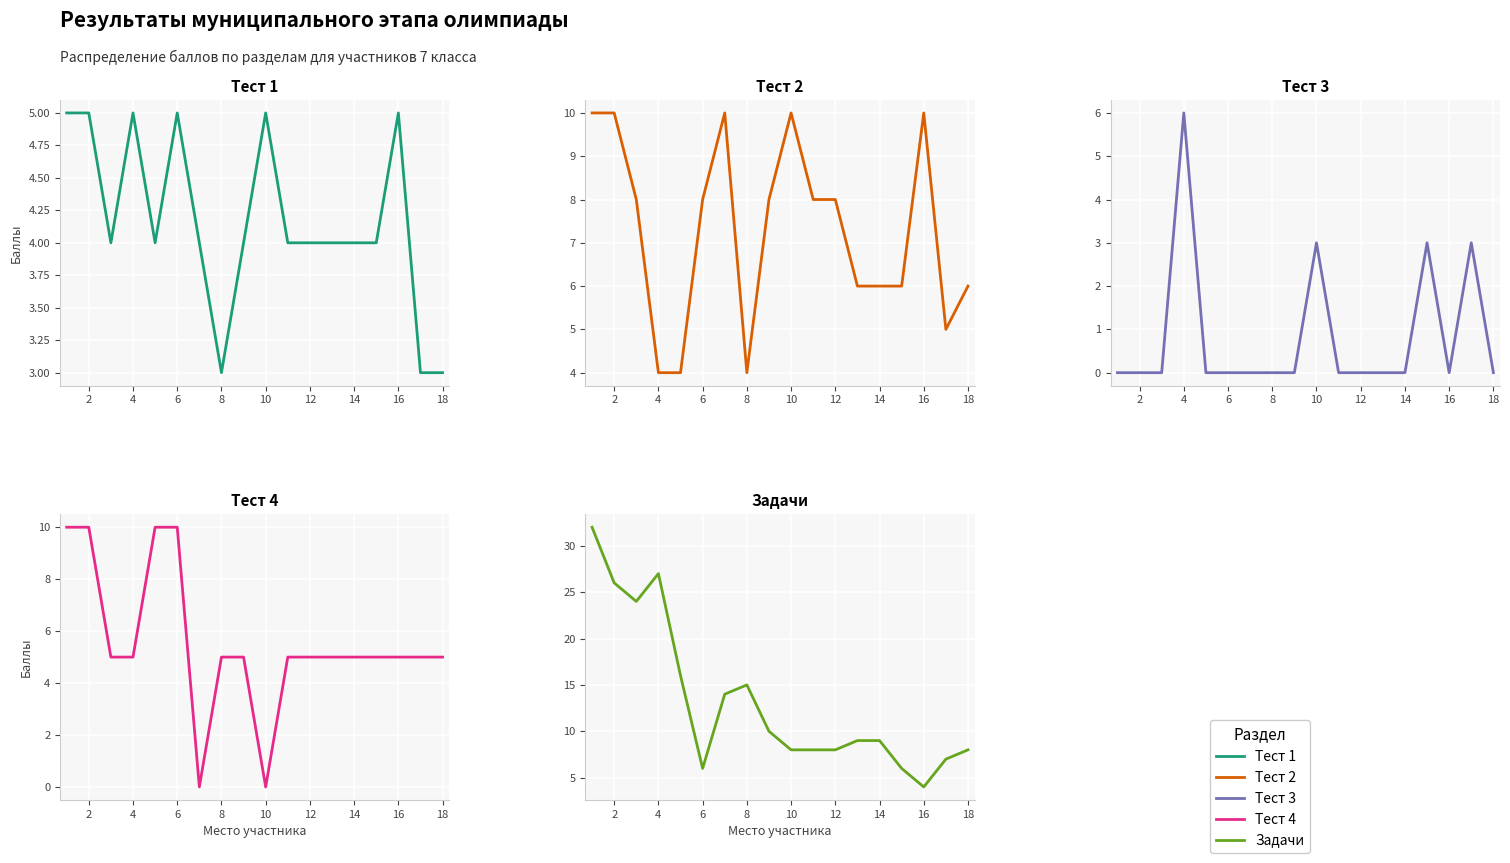

What is the average value of the Задачи series?

13